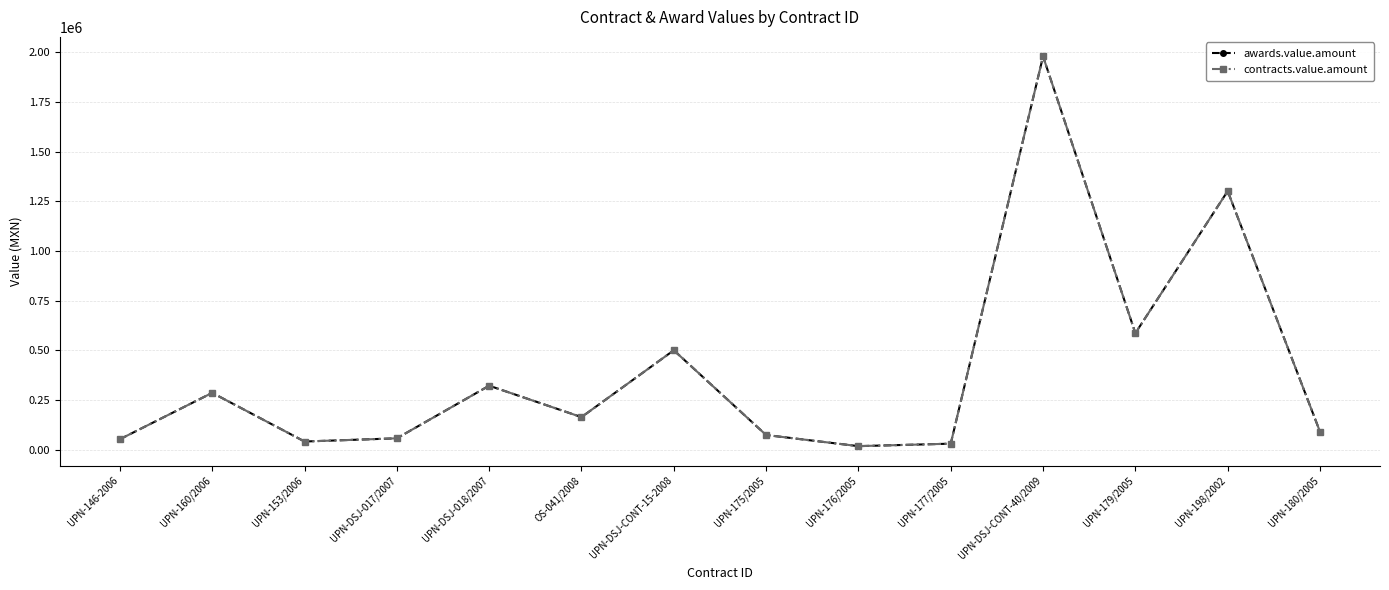

What position from the left is UPN-DSJ-018/2007?

5